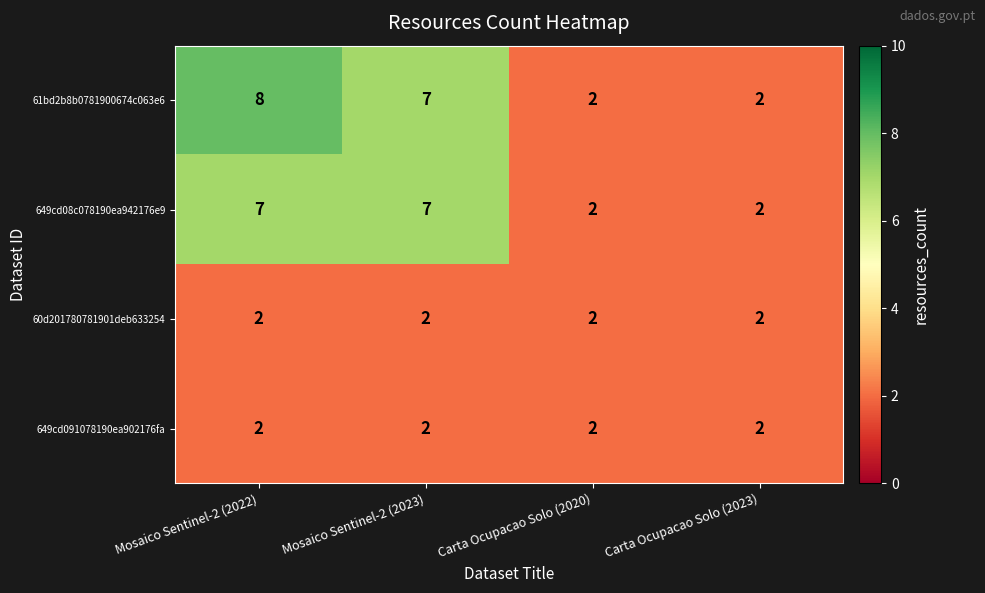

What is the total value across all series at Carta Ocupacao Solo (2023)?

8